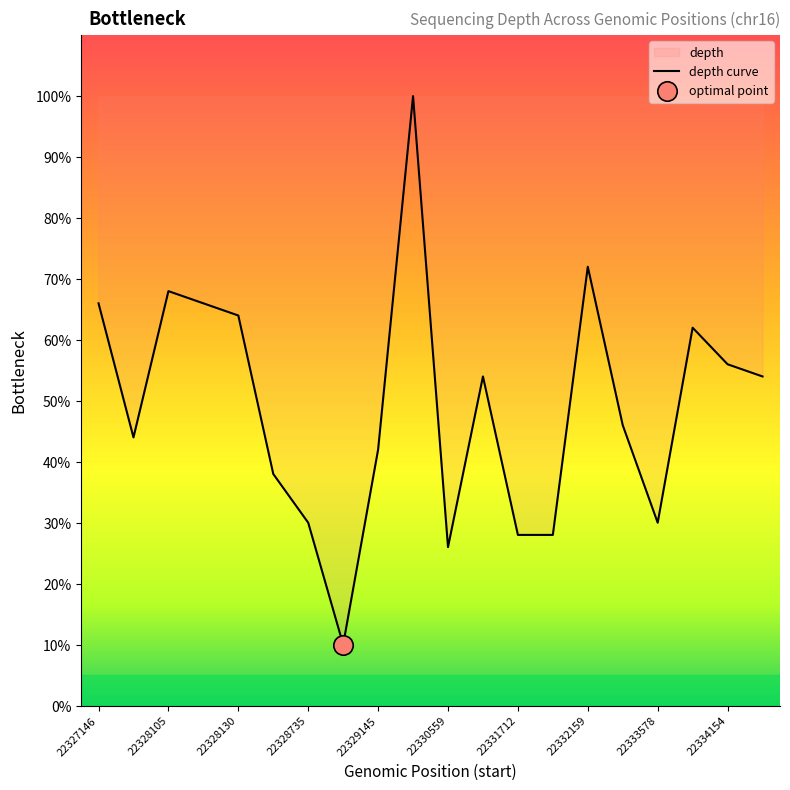

Does the chart have visible grid lines?

No